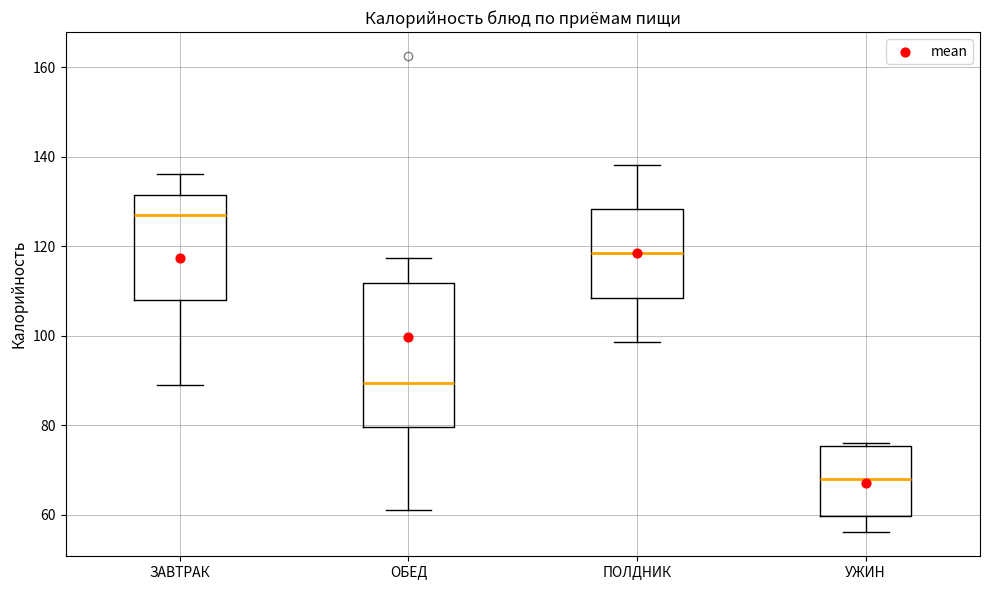

Which box is the tallest, from its lower edge to its upper edge?

ОБЕД